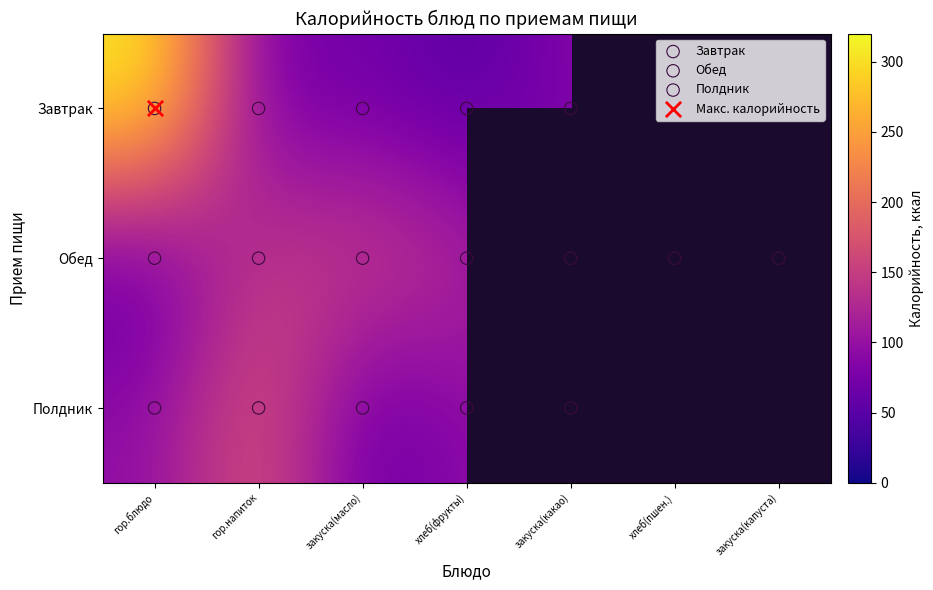

What is the approximate value of Обед at закуска(капуста)?

103.6